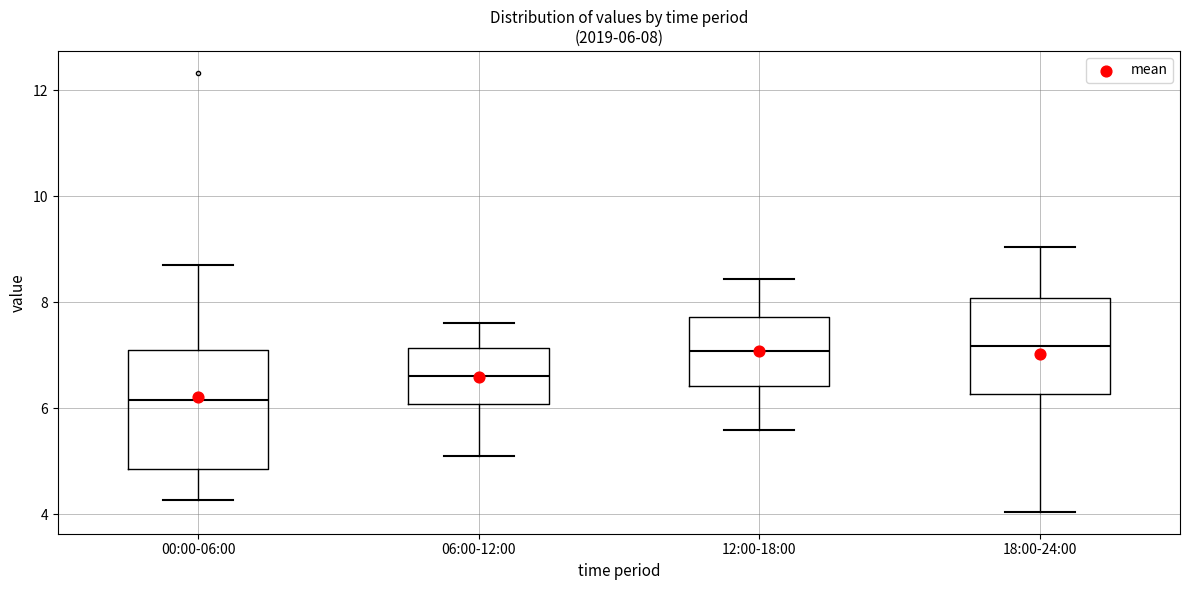

Which box has the lowest median line?

00:00-06:00